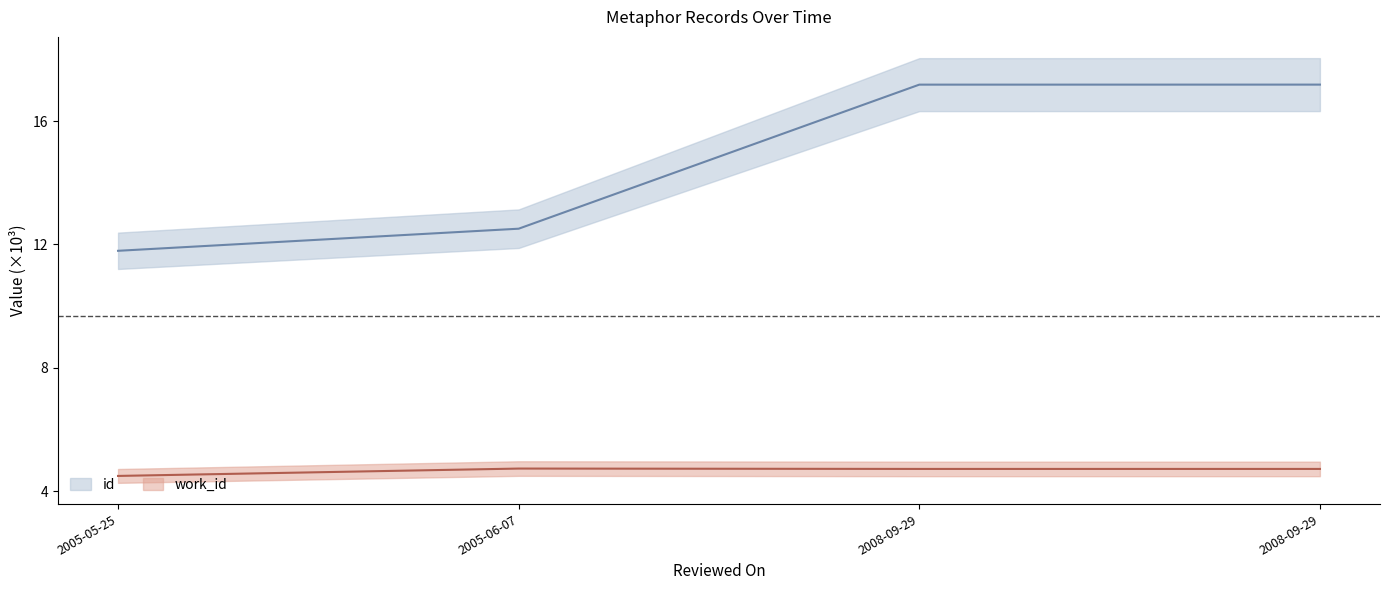

What is the label of the 1st point from the right?

2008-09-29